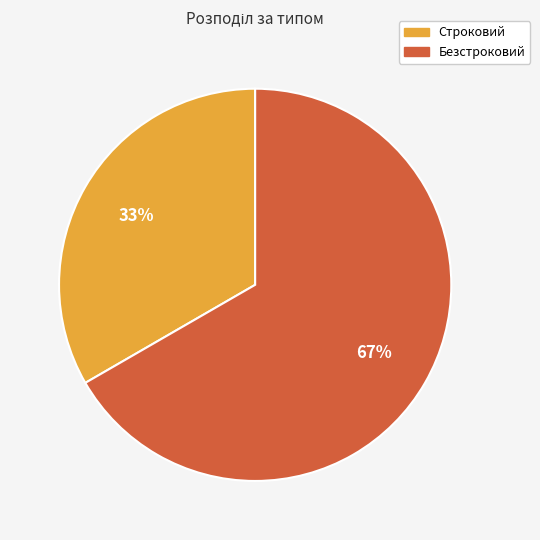

Is the sum of Безстроковий and Строковий greater than half?

Yes